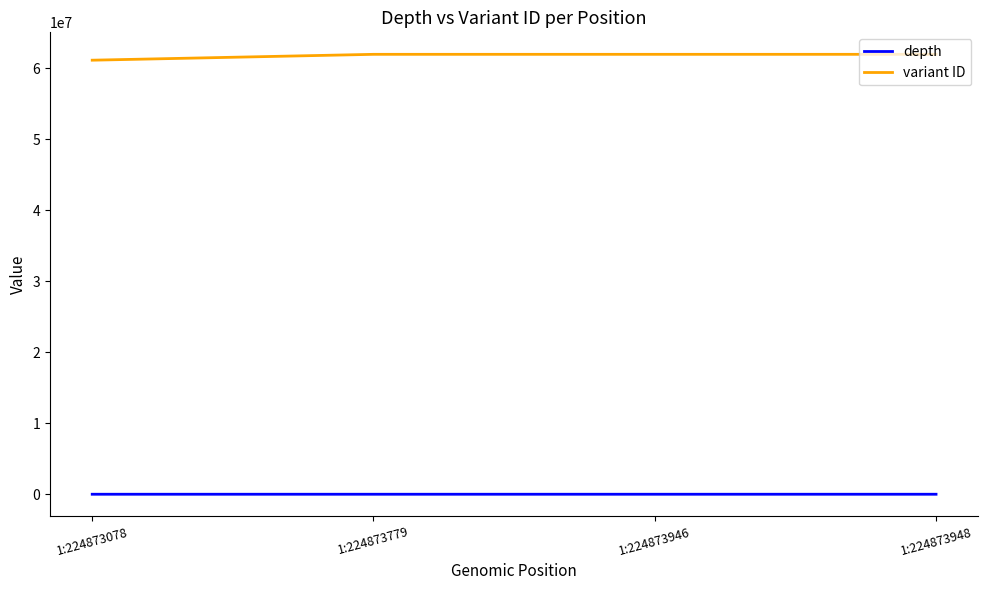

True or false: depth has more than 2 points higher than both neighbors.

False